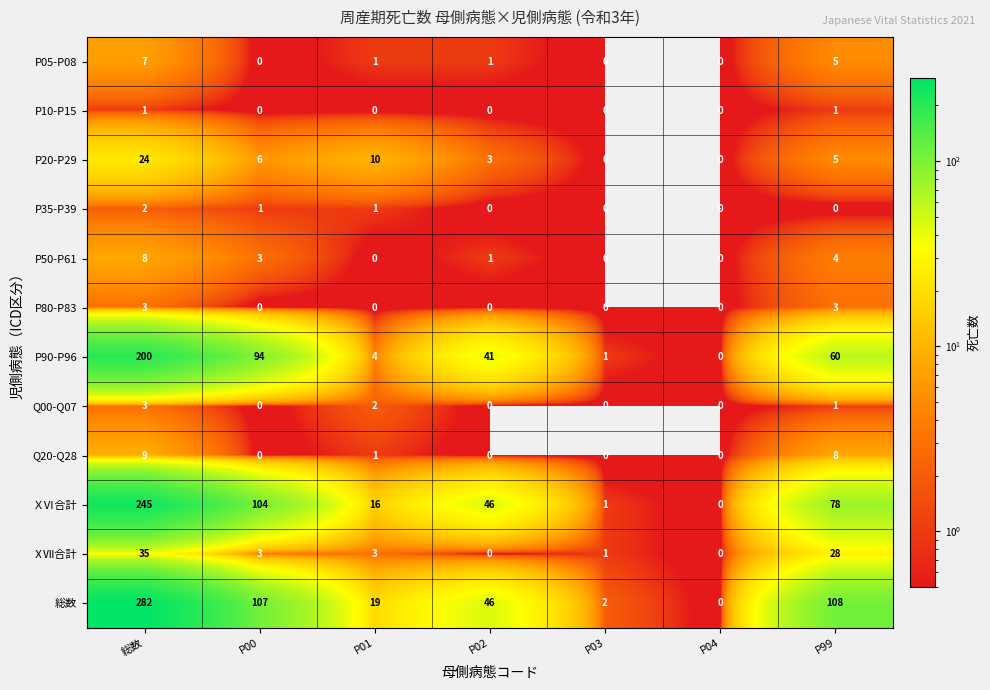

What is the difference between the maximum and minimum values in the ⅩⅦ合計 series?

35